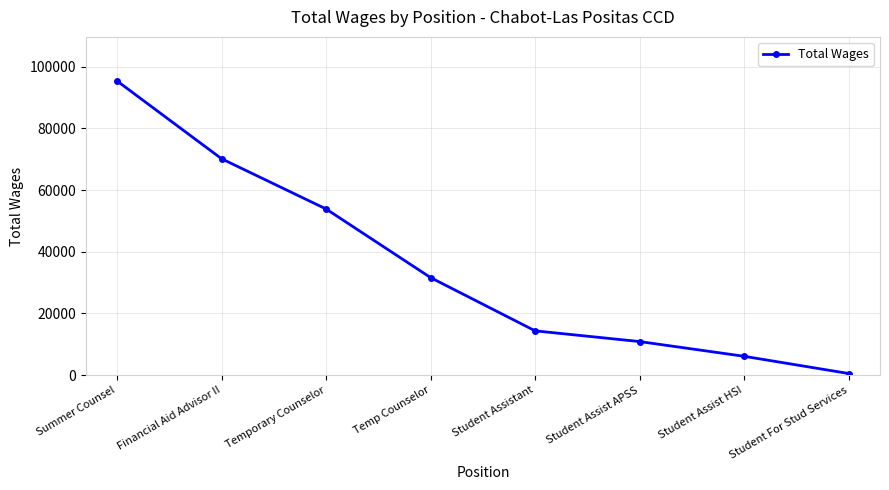

What is the greatest value displayed?

95332